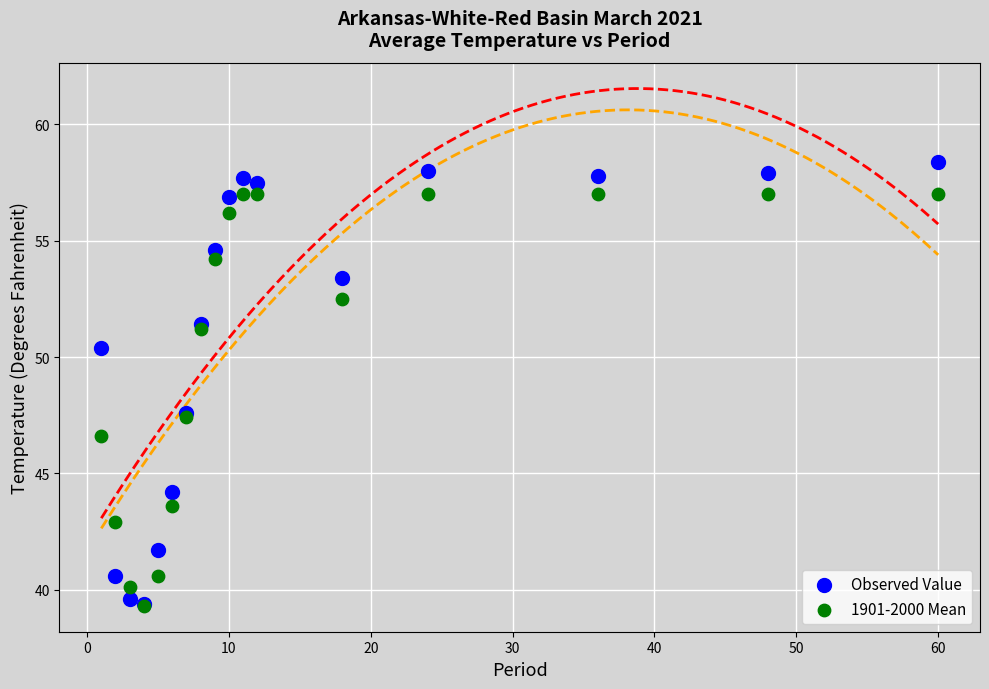

Which series has the largest Y range (max minus min)?

Observed Value